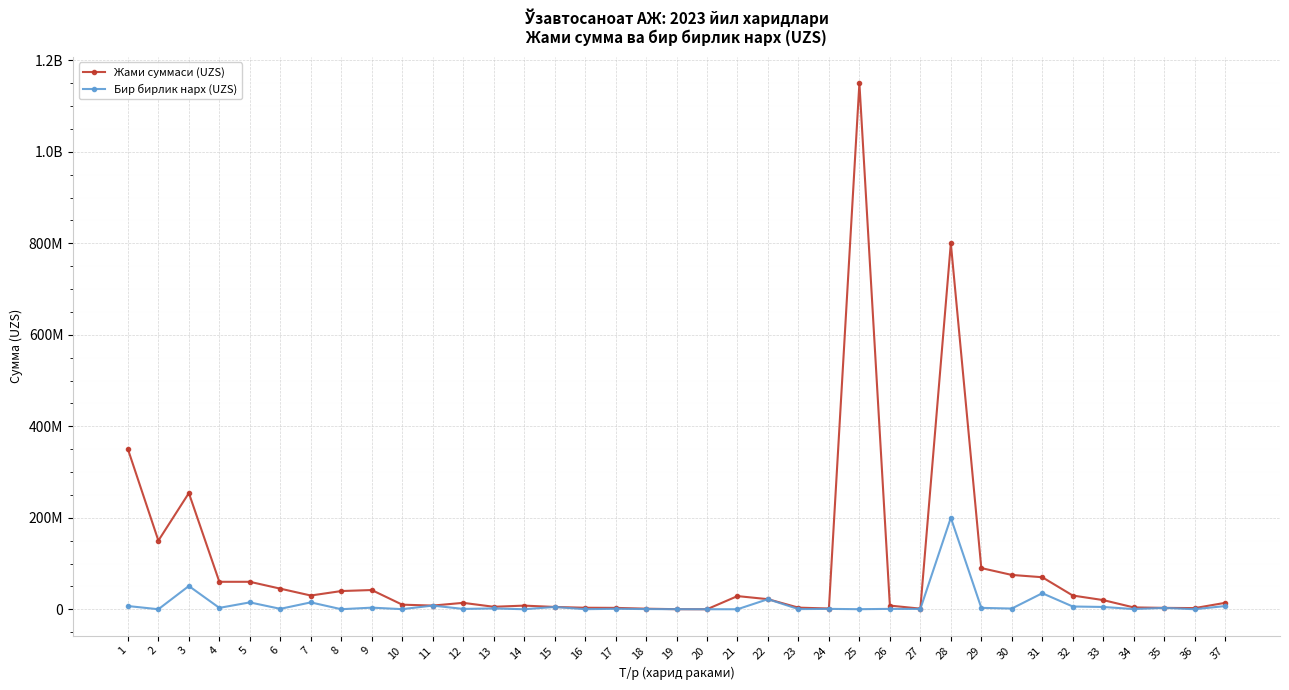

Is this an area chart (filled region under the line)?

No